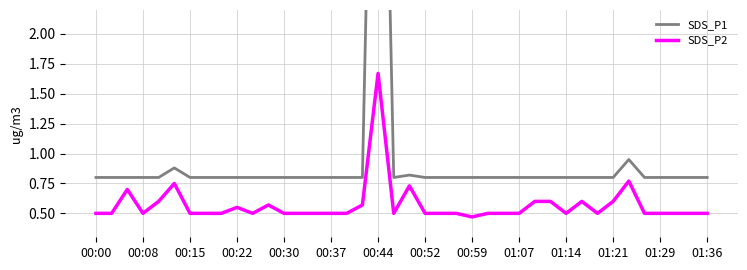

What is the greatest value displayed?

6.9